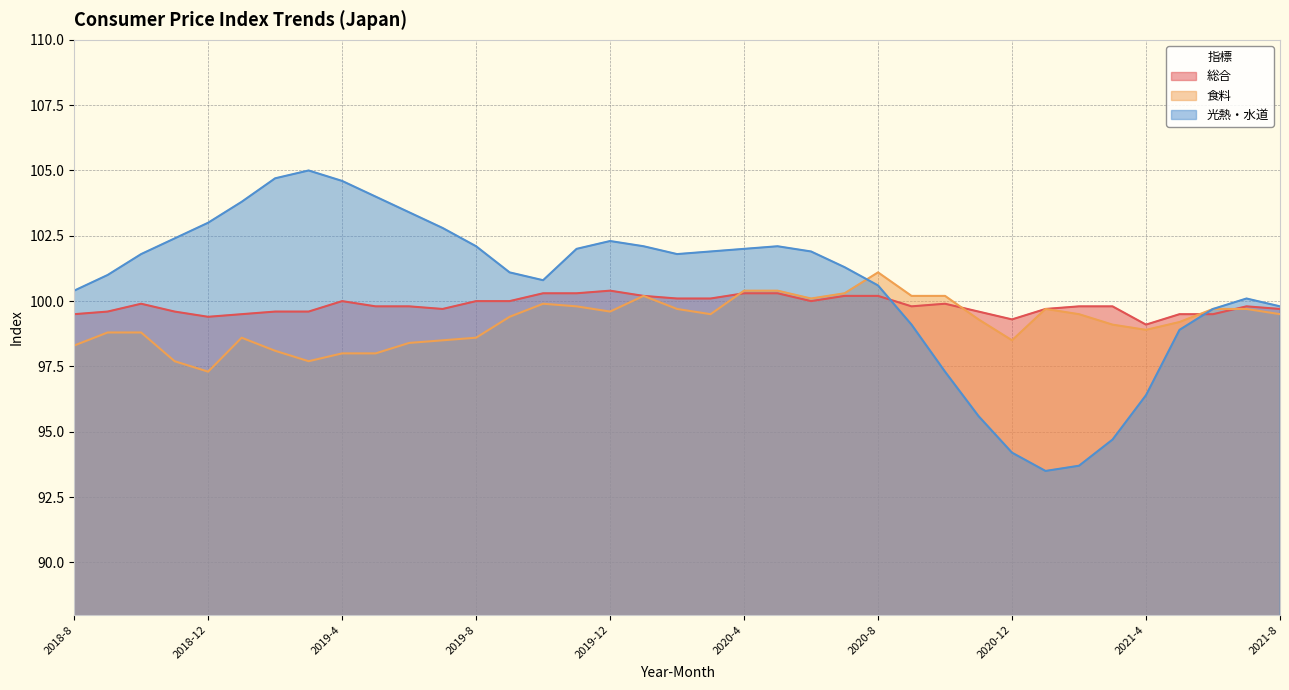

What is the value of the 光熱・水道 point at the 26th from the left?

99.1